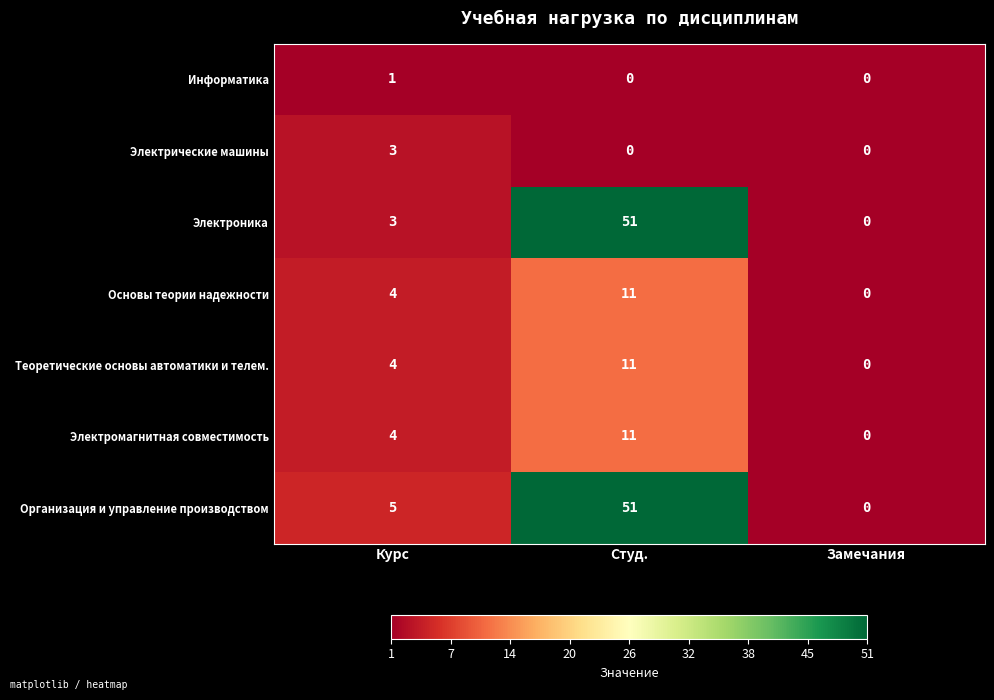

What is the average value of the Организация и управление производством series?

19